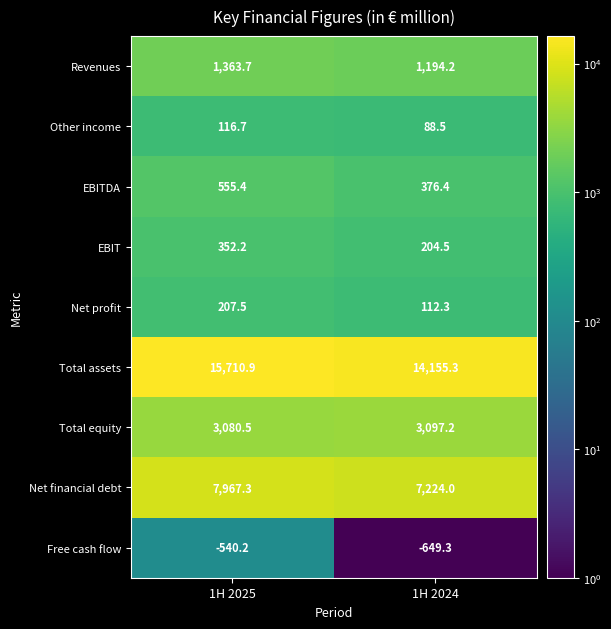

Reading left to right, what are all the values shown in this chart?

Revenues: 1363.7	1194.2
Other income: 116.7	88.5
EBITDA: 555.4	376.4
EBIT: 352.2	204.5
Net profit: 207.5	112.3
Total assets: 15710.9	14155.3
Total equity: 3080.5	3097.2
Net financial debt: 7967.3	7224.0
Free cash flow: -540.2	-649.3